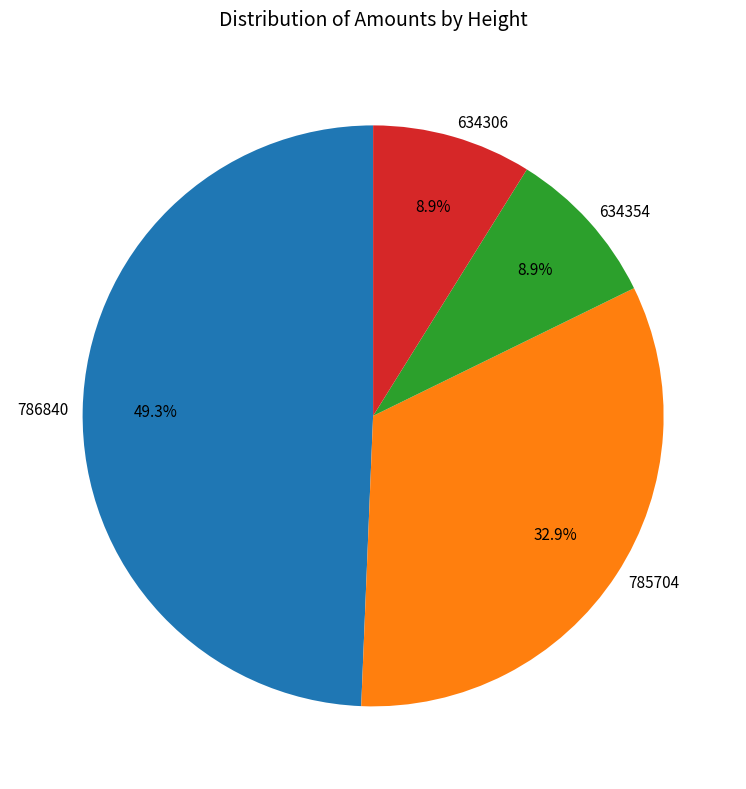

Is 634354 the majority of the pie?

No